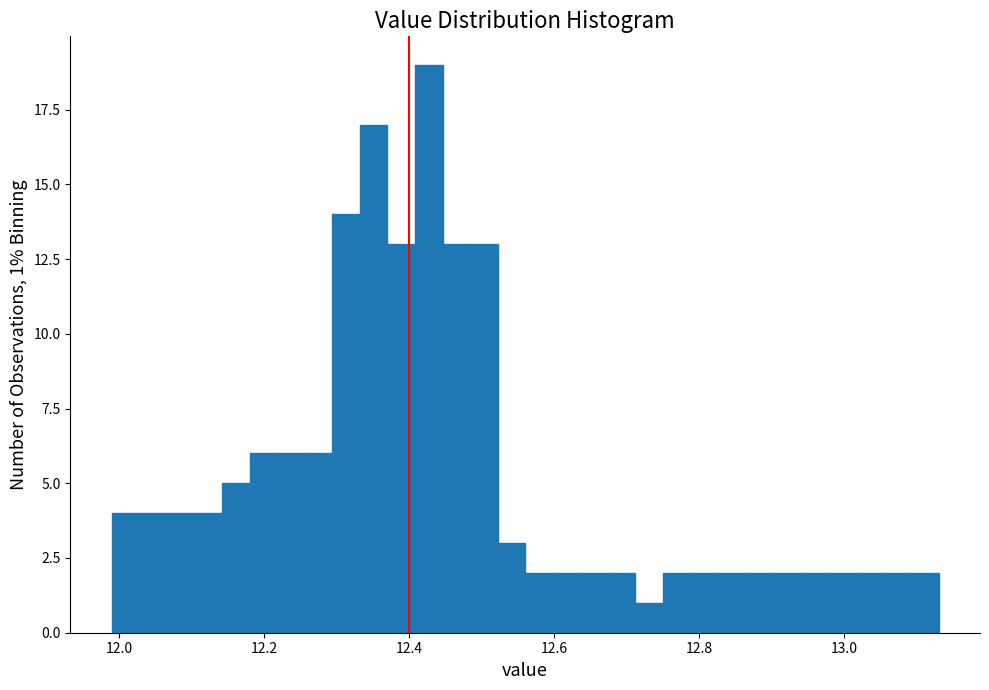

Around what value on the x-axis is the tallest bar? Give the approximate position of its centre, as read against the axis.

12.42